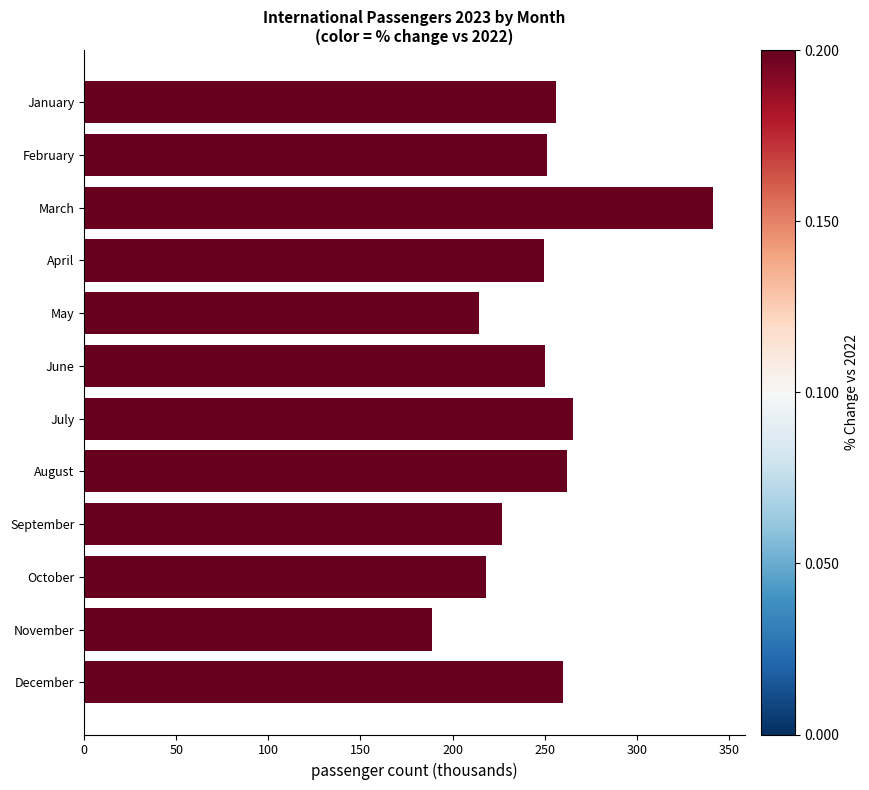

Approximately how many times larger is the value at June compared to May?

1.2